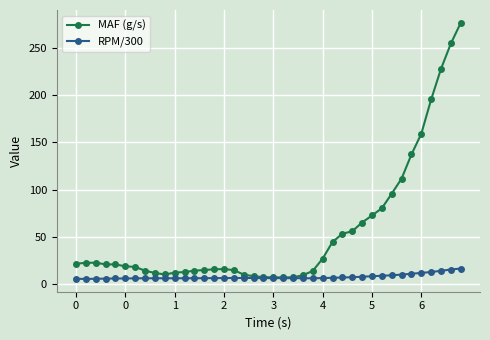

What is the difference between the maximum and minimum values in the RPM/300 series?

11.0